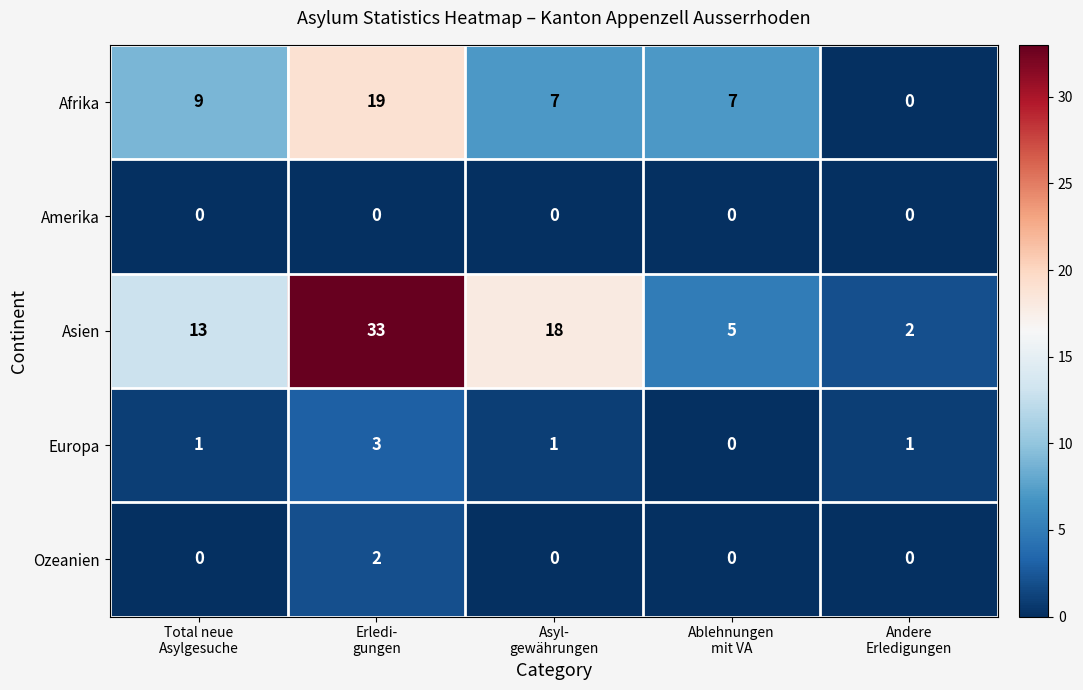

Count the Ozeanien values in the range 0 to 1.

4